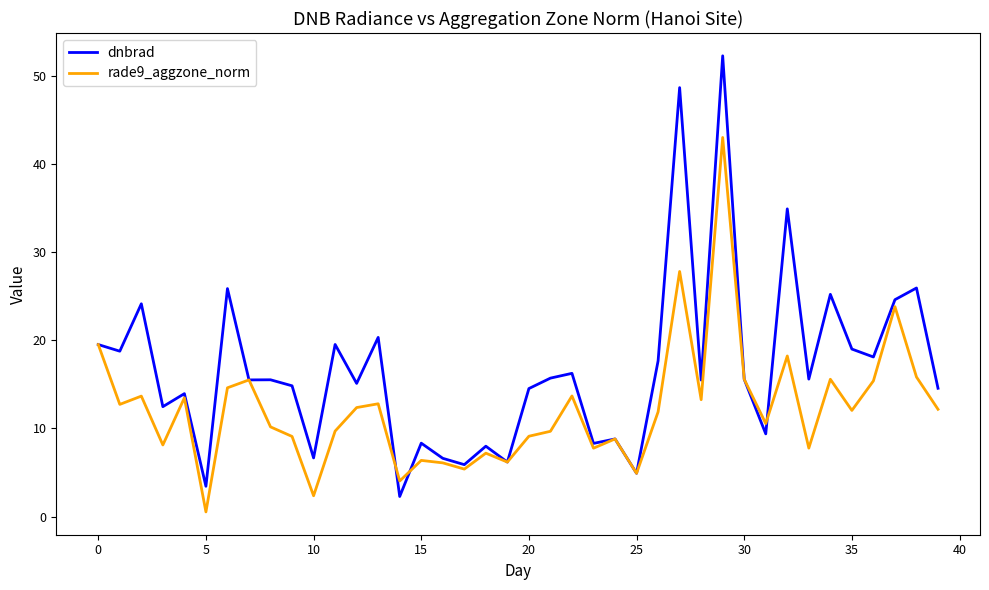

Which series has the widest spread of values?

dnbrad